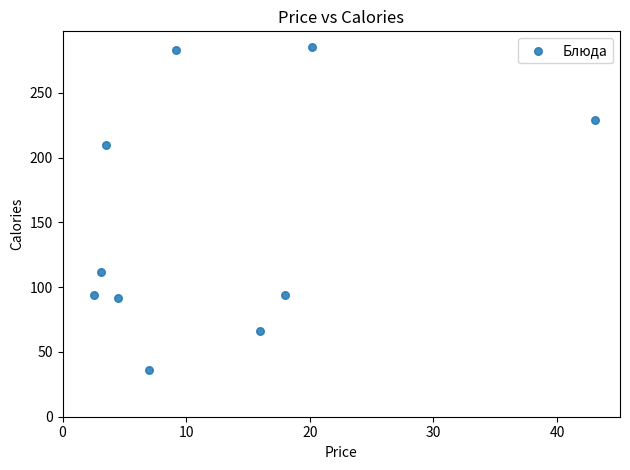

What is the average Y value?

150